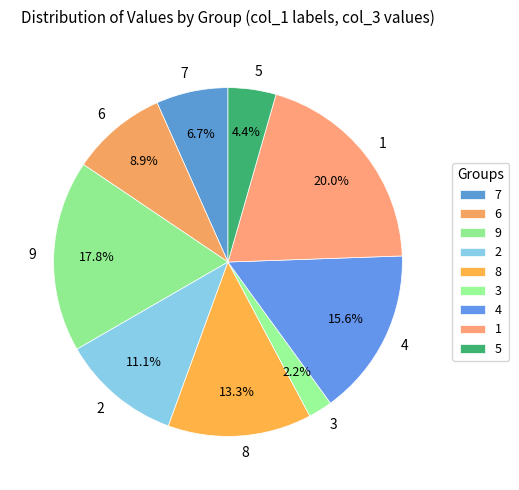

To the nearest percent, what is the difference between the largest and smallest slice percentages?

18%